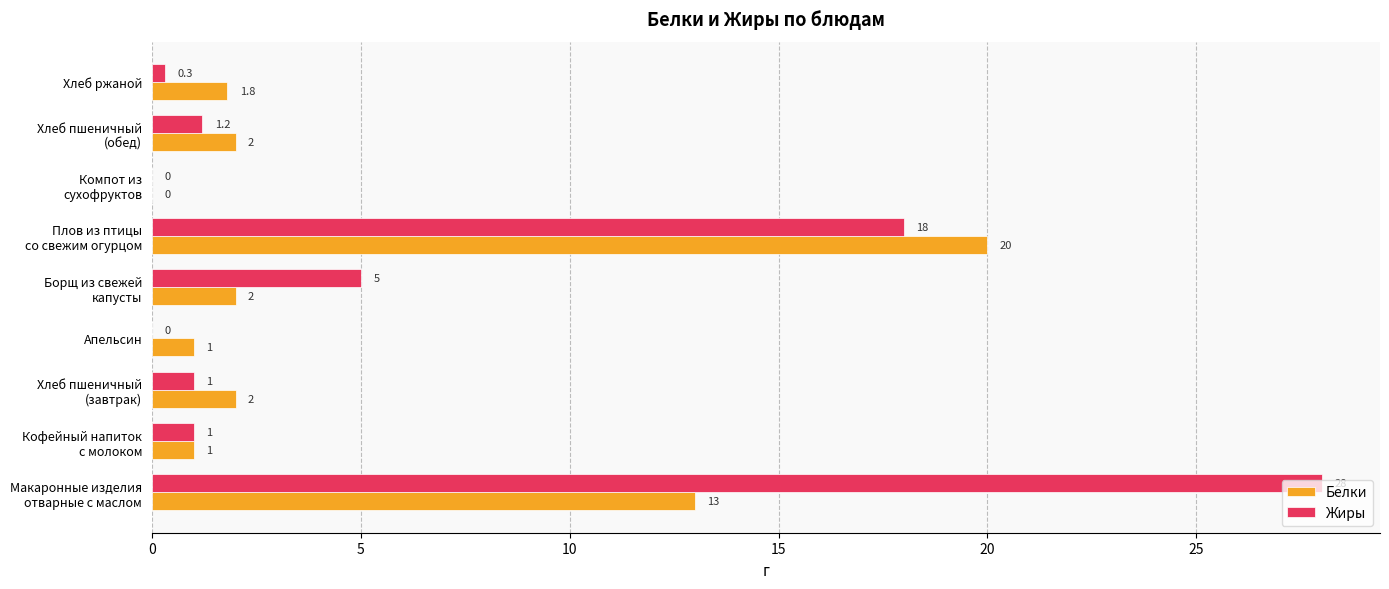

Which series has the widest spread of values?

Жиры